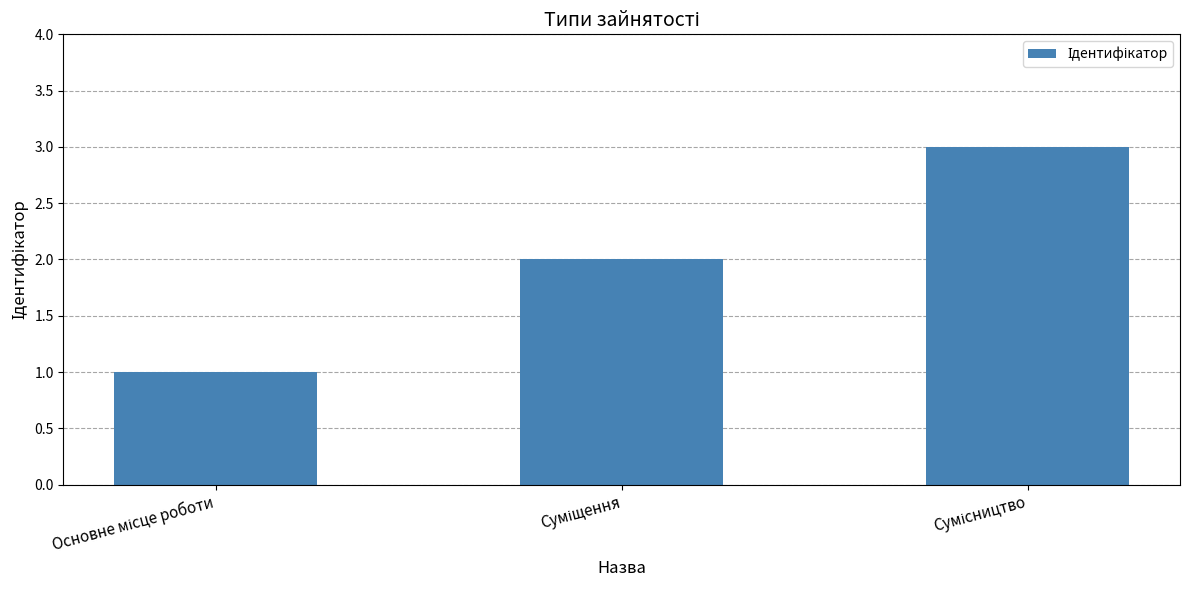

What is the maximum value shown in the chart?

3